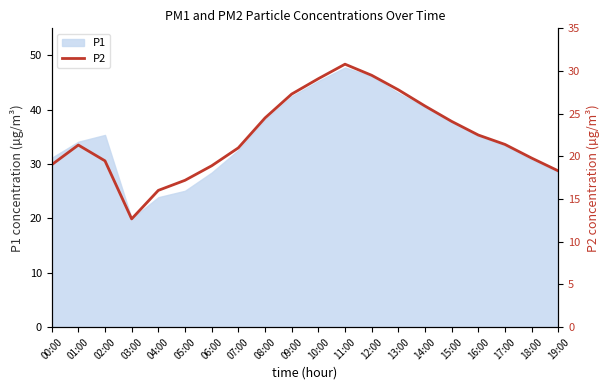

Rank the categories by value from lowest to highest.

03:00, 04:00, 05:00, 19:00, 06:00, 00:00, 02:00, 18:00, 07:00, 01:00, 17:00, 16:00, 15:00, 08:00, 14:00, 09:00, 13:00, 10:00, 12:00, 11:00